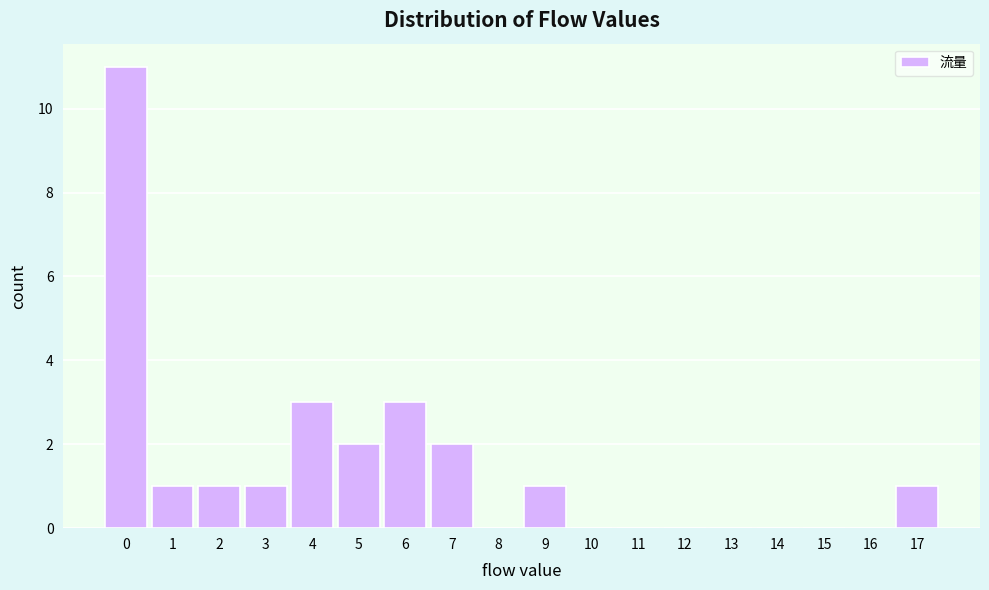

Reading left to right, list every bar in this chart as the range it spans on the x-axis followed by its height. The values are not printed on the chart, so give them approximately, as read against the axis.

-0.5 to 0.5: 11
0.5 to 1.5: 1
1.5 to 2.5: 1
2.5 to 3.5: 1
3.5 to 4.5: 3
4.5 to 5.5: 2
5.5 to 6.5: 3
6.5 to 7.5: 2
7.5 to 8.5: 0
8.5 to 9.5: 1
9.5 to 10.5: 0
10.5 to 11.5: 0
11.5 to 12.5: 0
12.5 to 13.5: 0
13.5 to 14.5: 0
14.5 to 15.5: 0
15.5 to 16.5: 0
16.5 to 17.5: 1